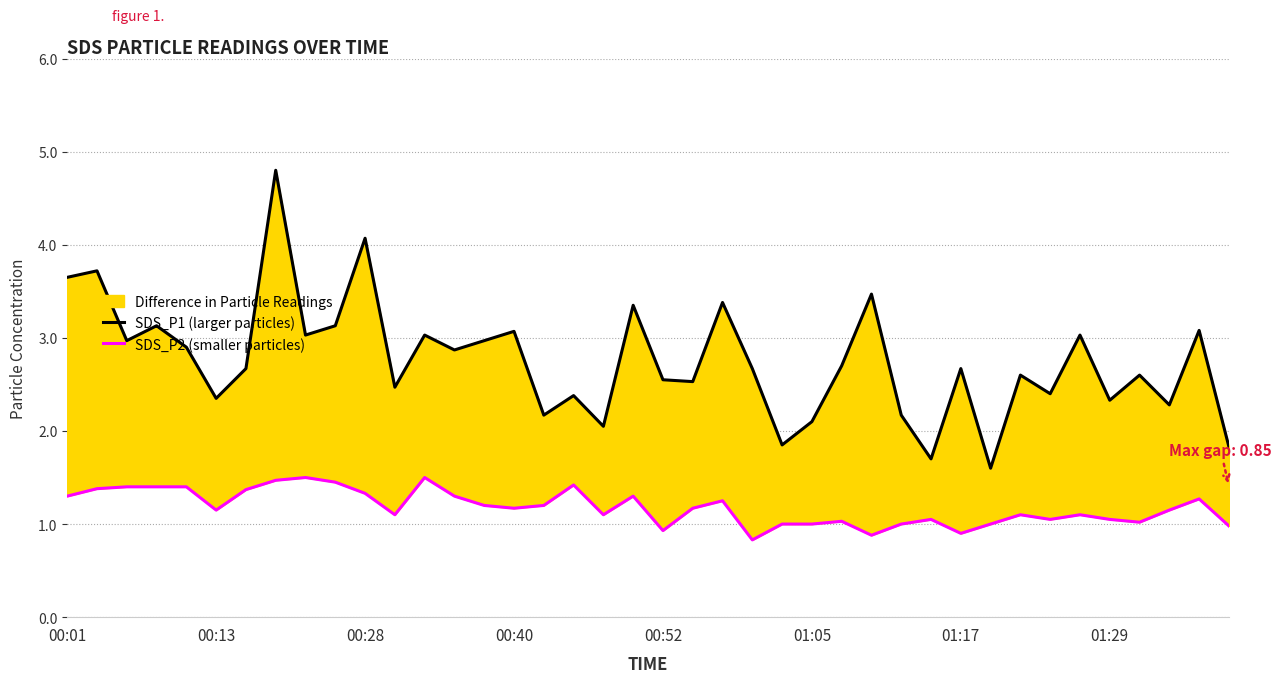

At which label does SDS_P2 (smaller particles) first exceed 1?

00:01